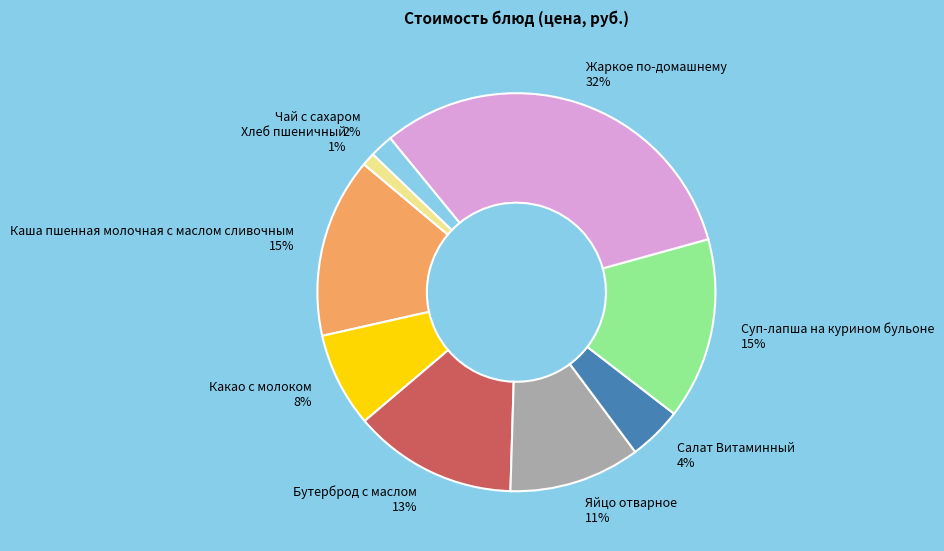

Is the sum of Хлеб пшеничный and Яйцо отварное greater than half?

No